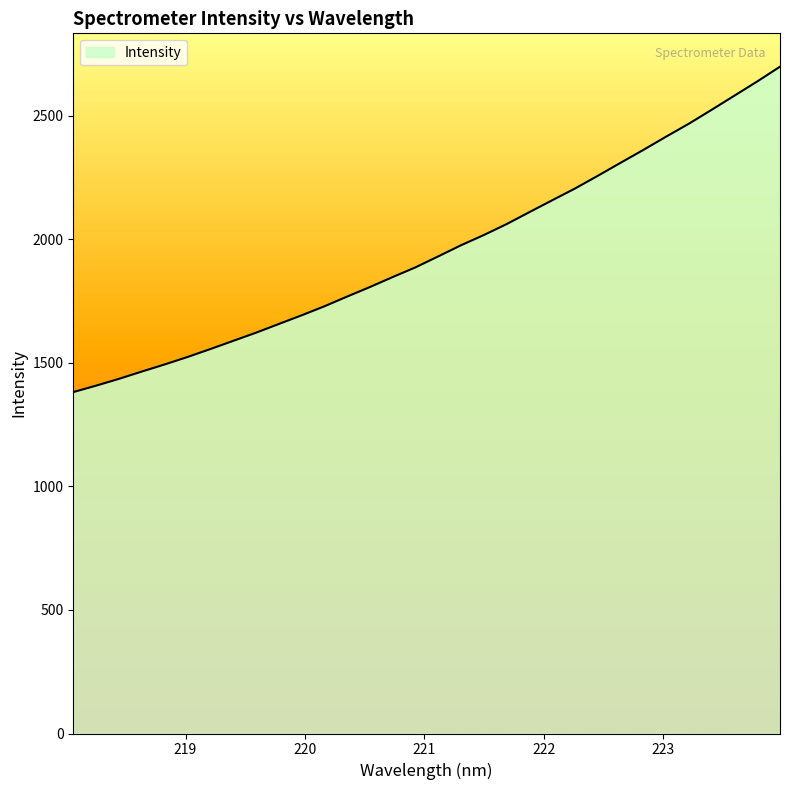

What is the maximum value shown in the chart?

2699.1